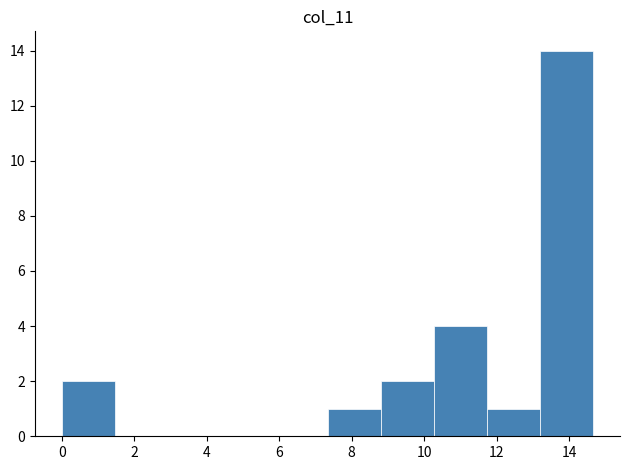

Which range on the x-axis has the tallest bar?

13.2 to 14.6